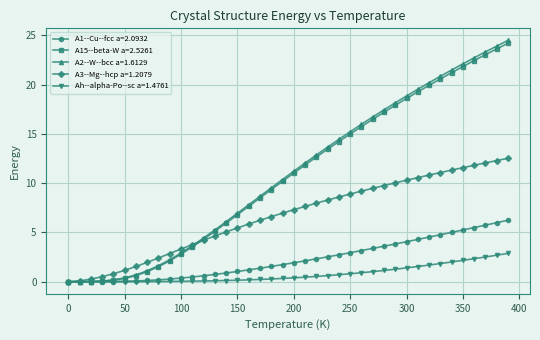

Which series has the largest range (max minus min)?

A2--W--bcc a=1.6129